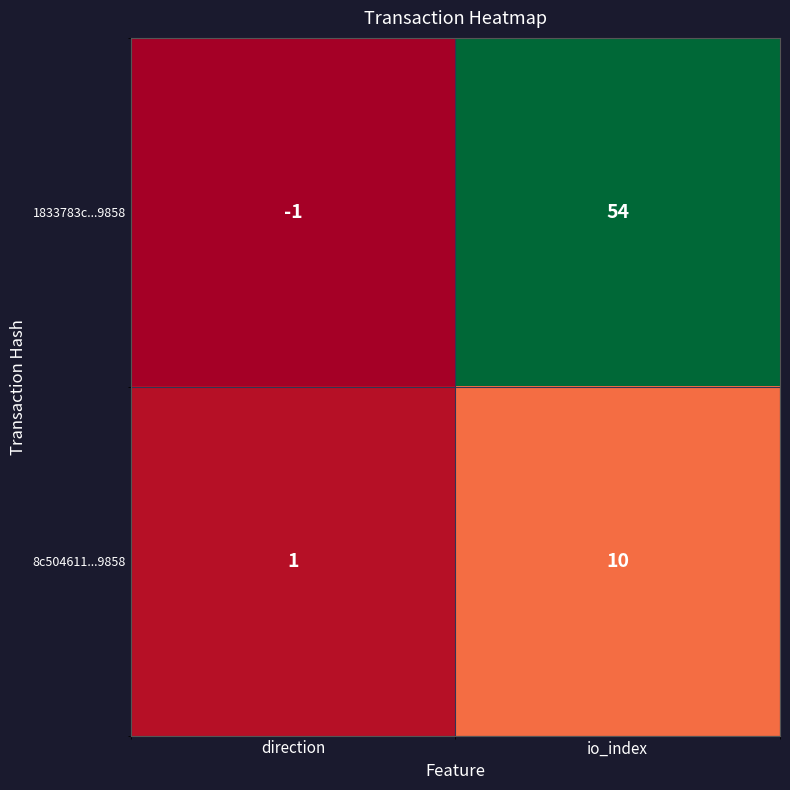

Which label corresponds to the smallest value in the chart?

direction